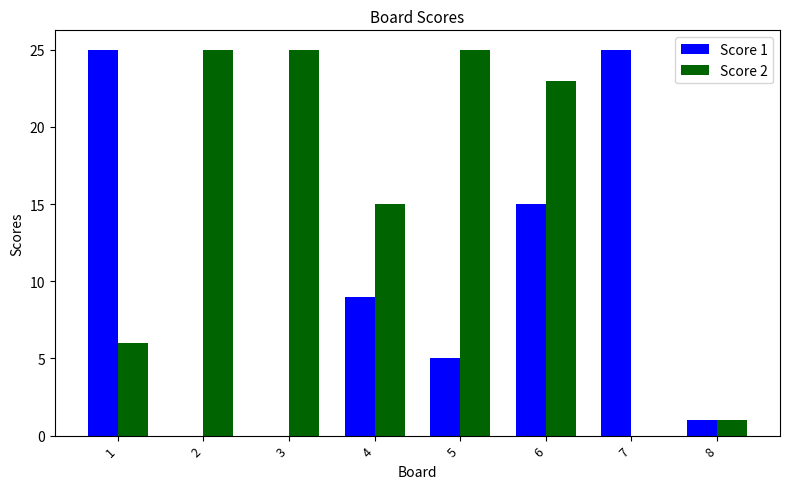

At which label is Score 2 closest to 12?

4